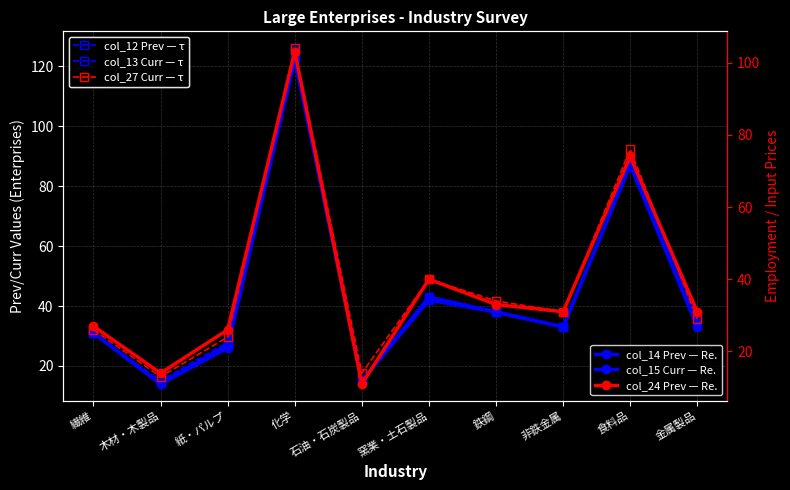

What is the maximum value for col_14 Prev — Re.?

122